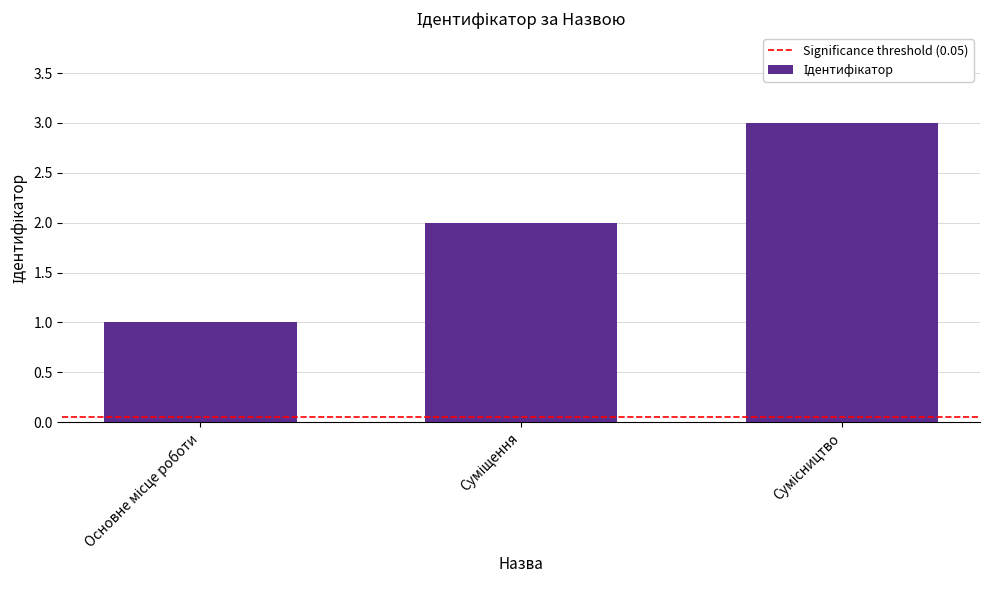

What is the greatest value displayed?

3